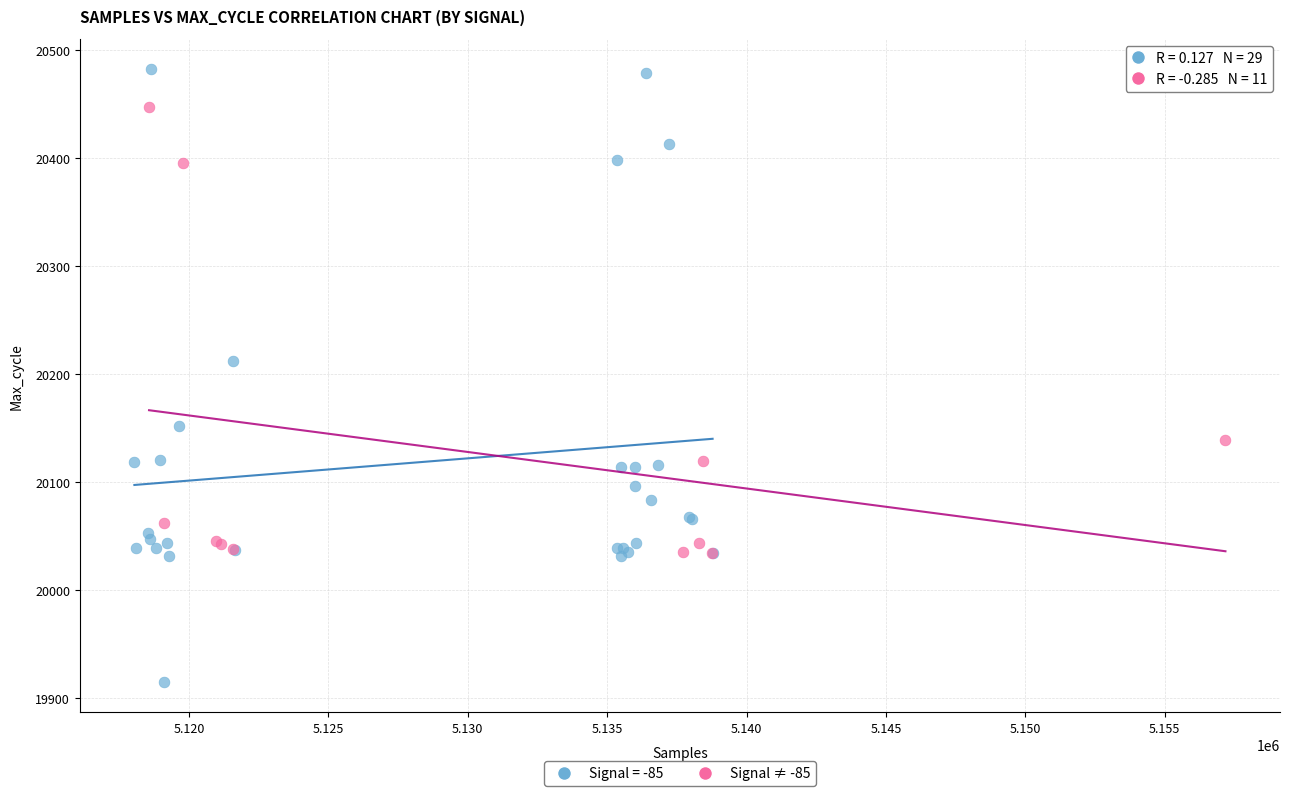

Which series contains the lowest Y value?

Signal = -85